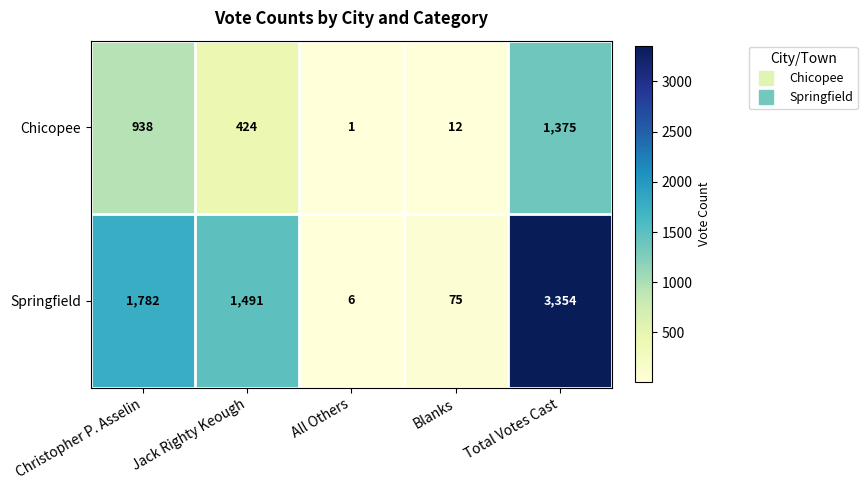

List the series in order of their peak value, highest first.

Springfield, Chicopee